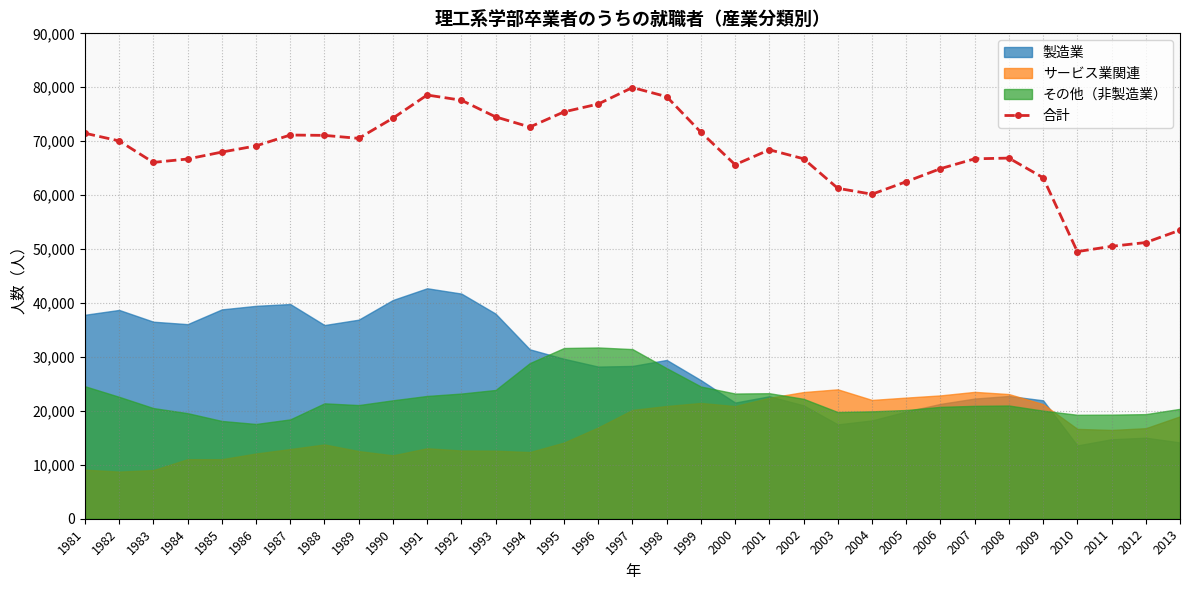

Does the chart have visible grid lines?

Yes